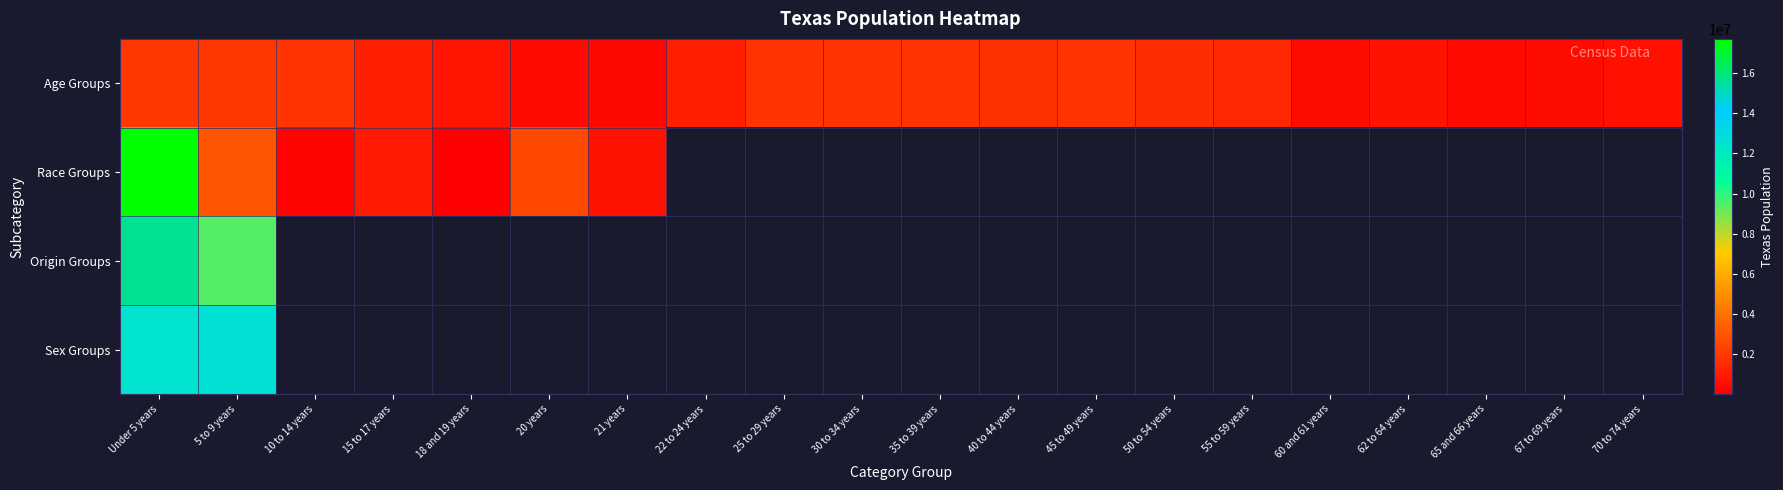

The Origin Groups series shows 9460921.0 at 5 to 9 years. True or false?

True